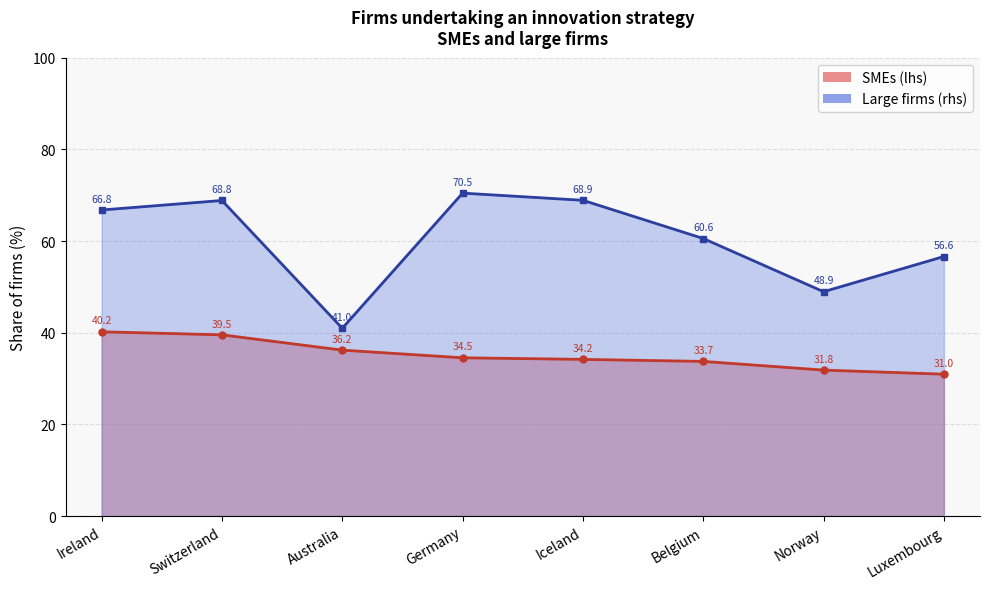

What is the label of the 1st point from the left?

Ireland